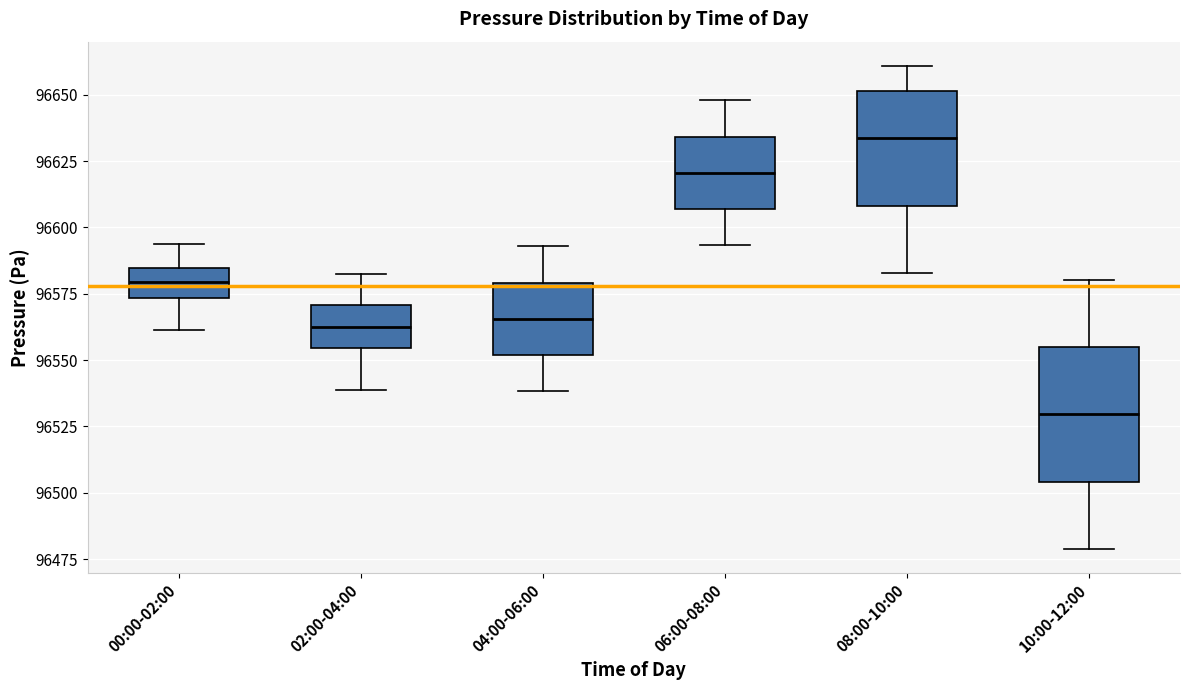

Reading left to right, transcribe this box plot: for each box, give where its median line is, the range the box spans, and where its two whiskers end, as read against the y-axis. The values are not printed on the chart, so give them approximately, as read against the axis.

00:00-02:00: median 96580, box 96575 to 96585, whiskers 96560 to 96595
02:00-04:00: median 96560, box 96555 to 96570, whiskers 96540 to 96580
04:00-06:00: median 96565, box 96550 to 96580, whiskers 96540 to 96595
06:00-08:00: median 96620, box 96605 to 96635, whiskers 96595 to 96650
08:00-10:00: median 96635, box 96610 to 96650, whiskers 96585 to 96660
10:00-12:00: median 96530, box 96505 to 96555, whiskers 96480 to 96580